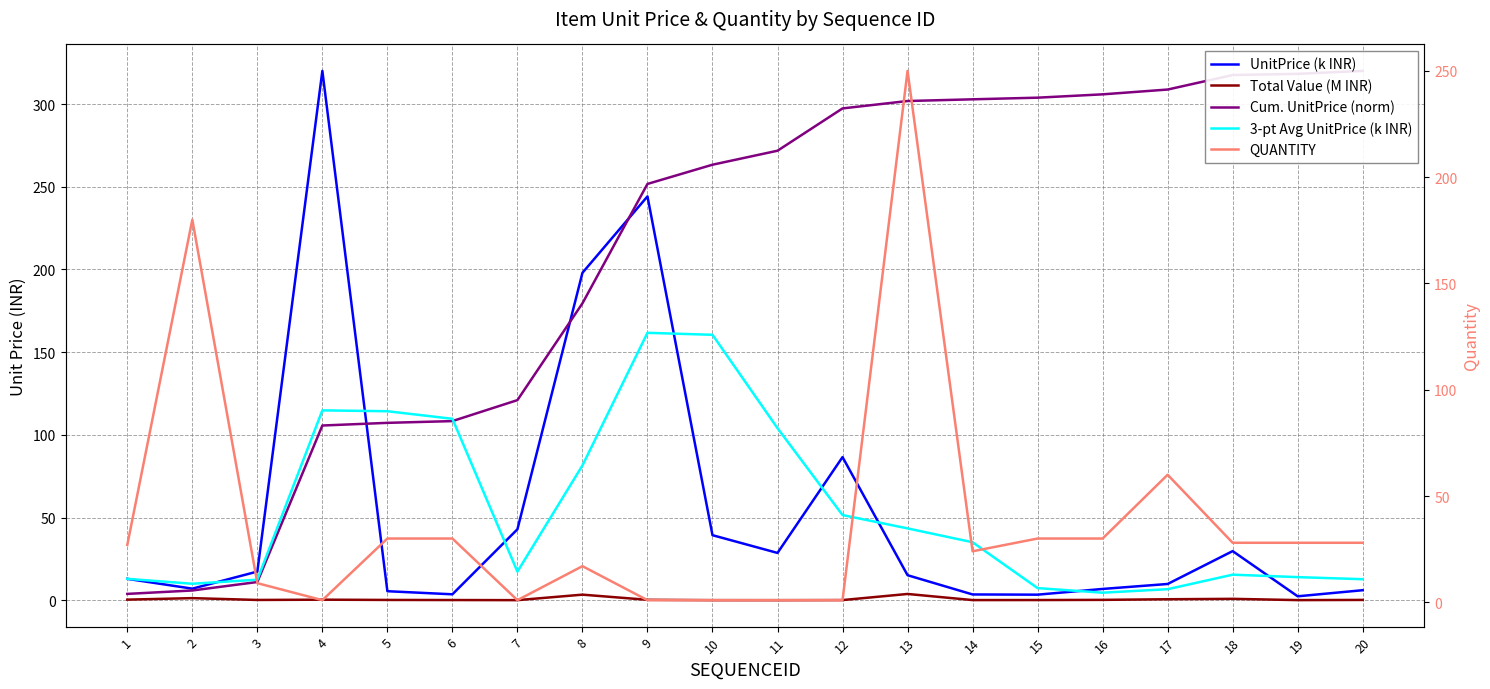

The value of QUANTITY at 17 is 17.5. True or false?

False